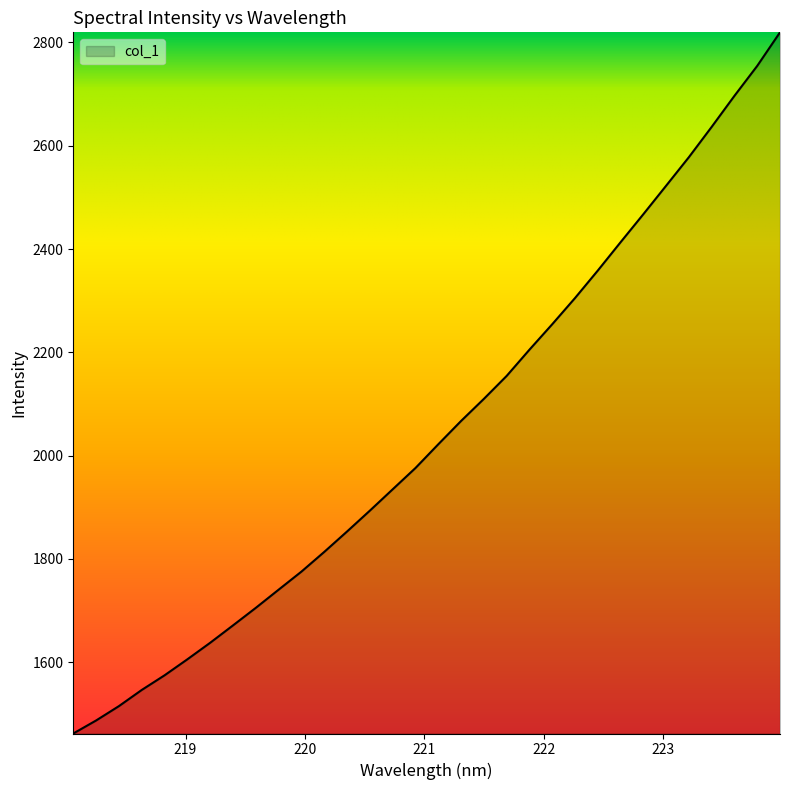

What is the difference between the maximum and minimum values?

1357.5